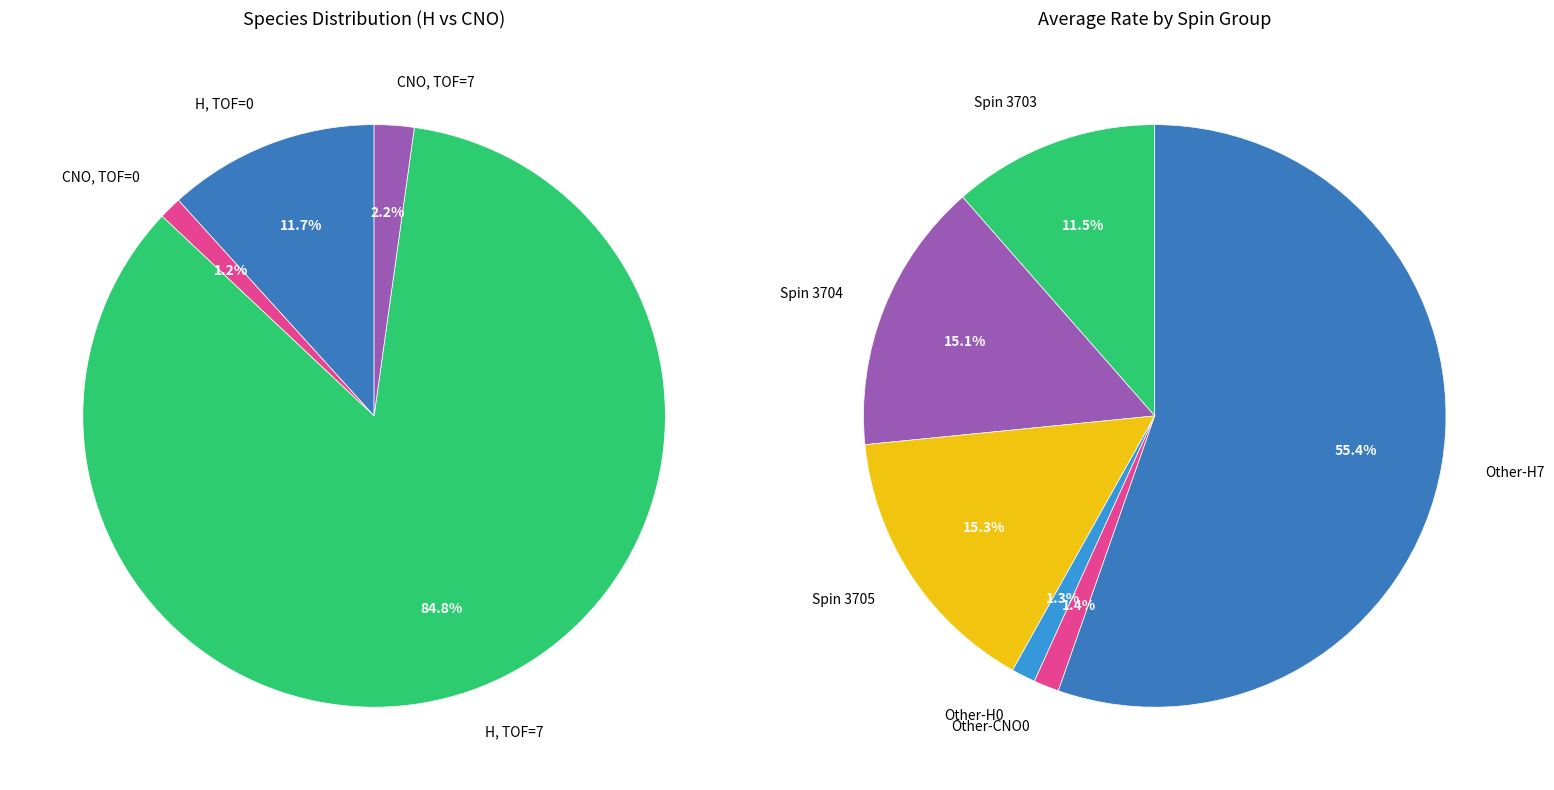

Which category accounts for the majority?

H